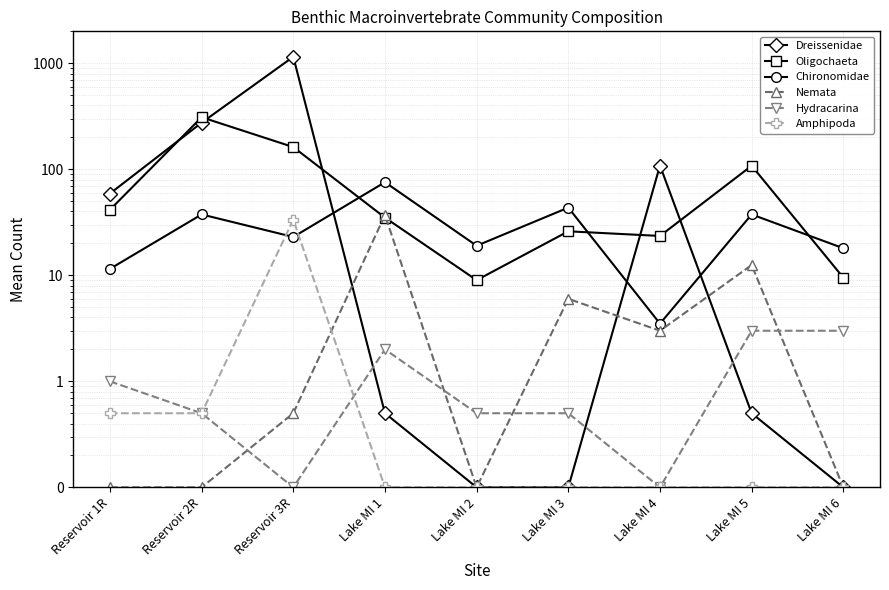

What is the average value of the Hydracarina series?

1.2